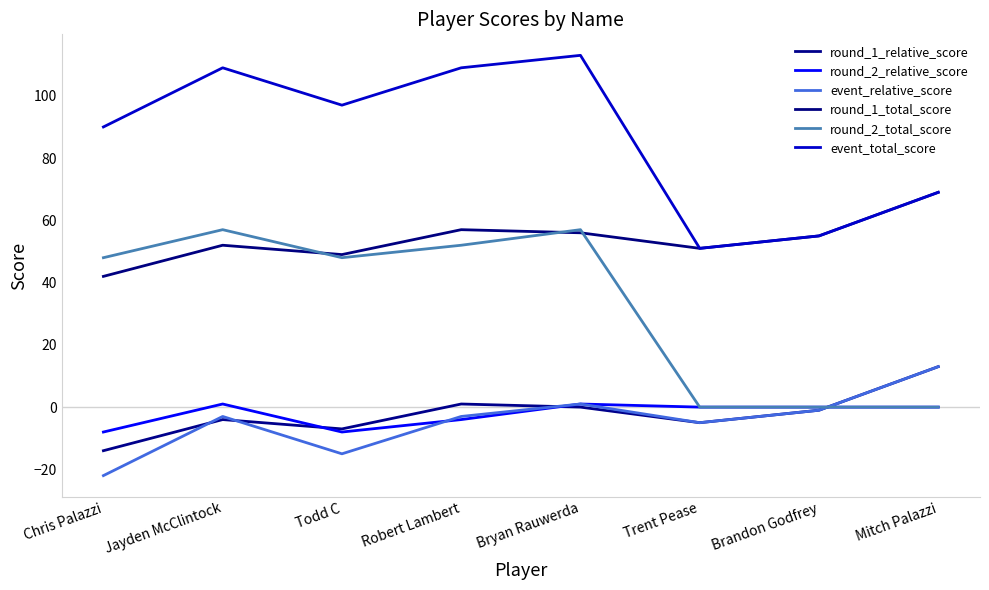

At how many categories does at least one series exceed 82?

5